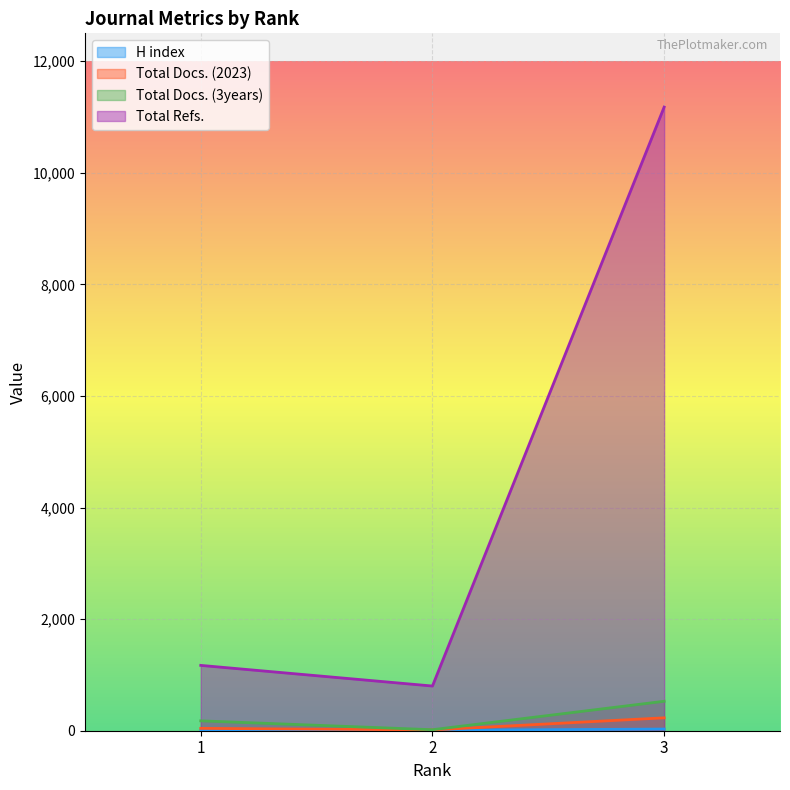

Which label corresponds to the largest value in the chart?

3